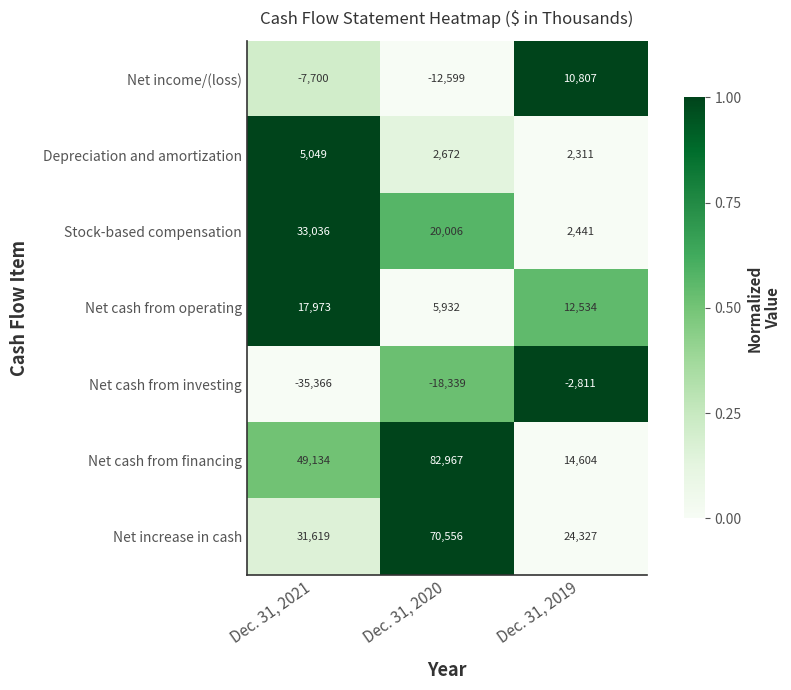

Reading left to right, what are all the values shown in this chart?

Net income/(loss): -7700	-12599	10807
Depreciation and amortization: 5049	2672	2311
Stock-based compensation: 33036	20006	2441
Net cash from operating: 17973	5932	12534
Net cash from investing: -35366	-18339	-2811
Net cash from financing: 49134	82967	14604
Net increase in cash: 31619	70556	24327